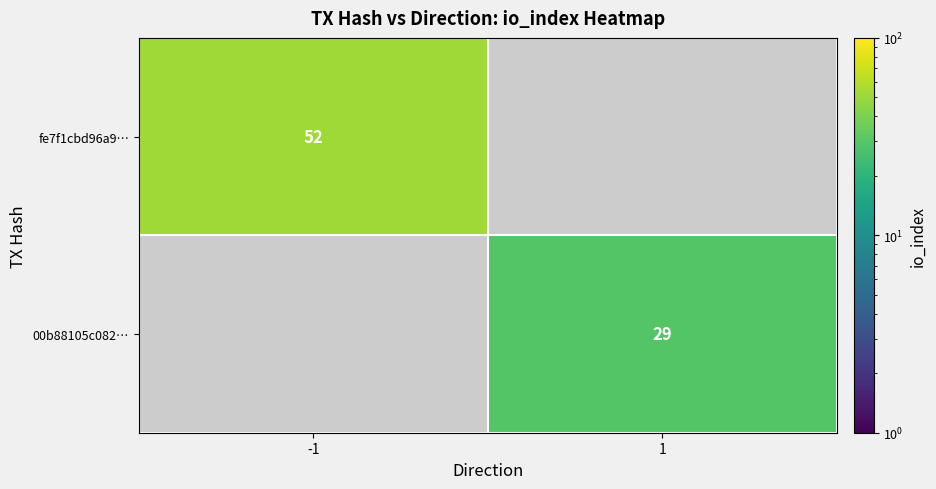

True or false: 00b88105c082… has a value of 15 at 1.

False